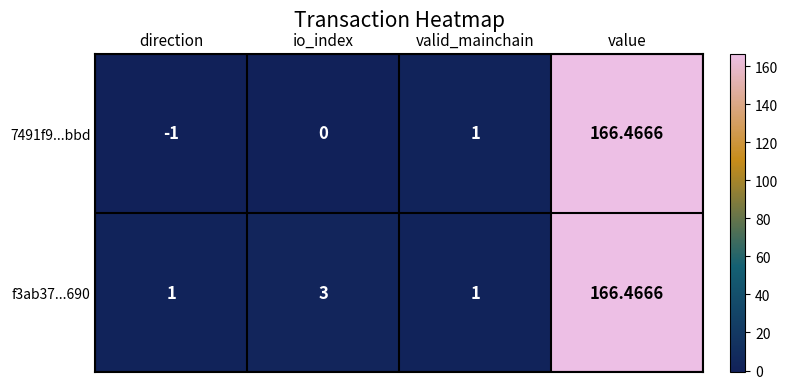

Which category has the highest value across all series?

value